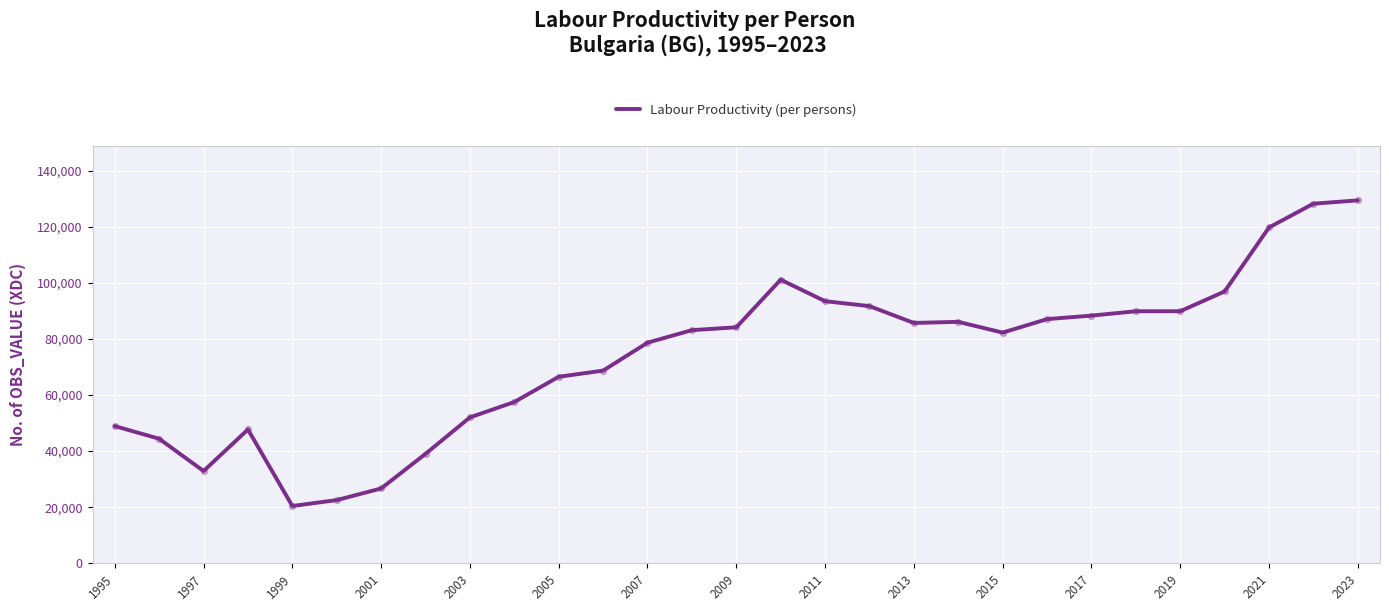

What is the difference between the maximum and minimum values?

108924.3